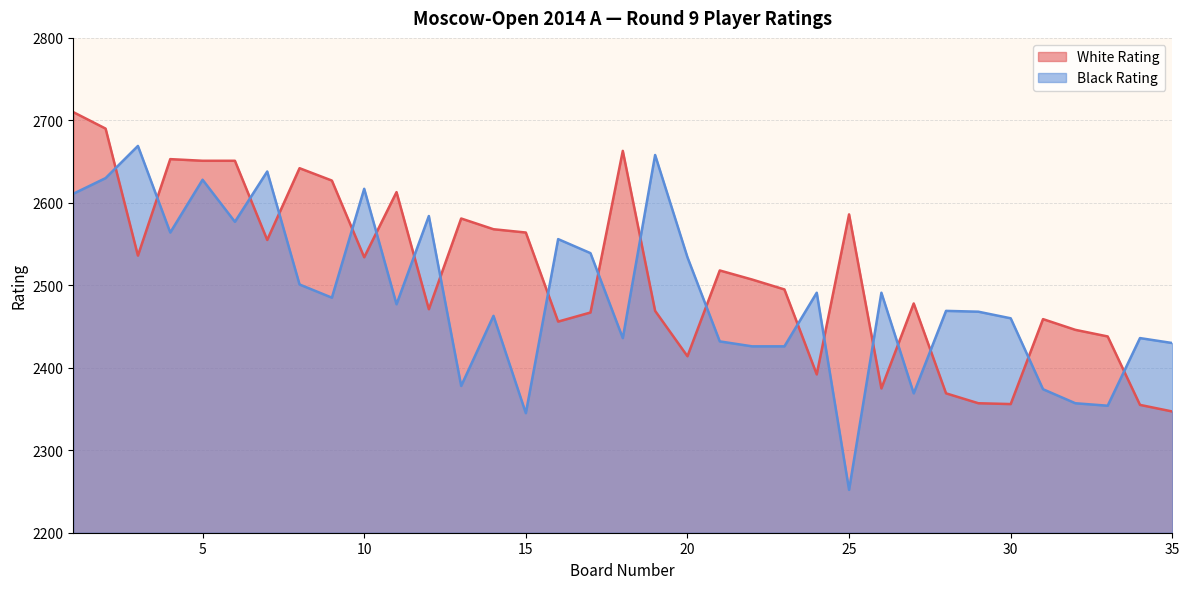

Count the number of categories in the chart.

35